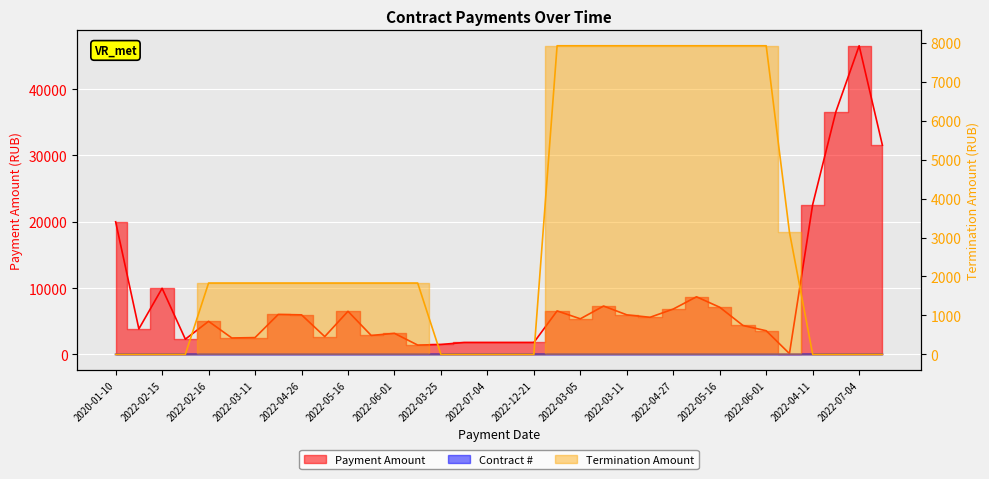

What is the difference between the maximum and minimum values in the Payment Amount series?

46415.4